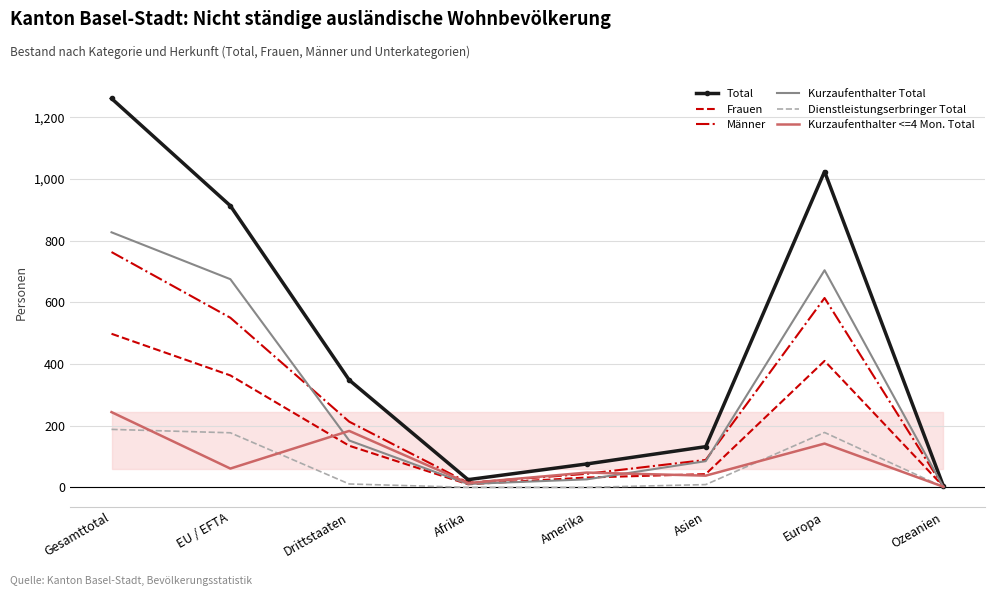

Which label corresponds to the largest value in the chart?

Gesamttotal